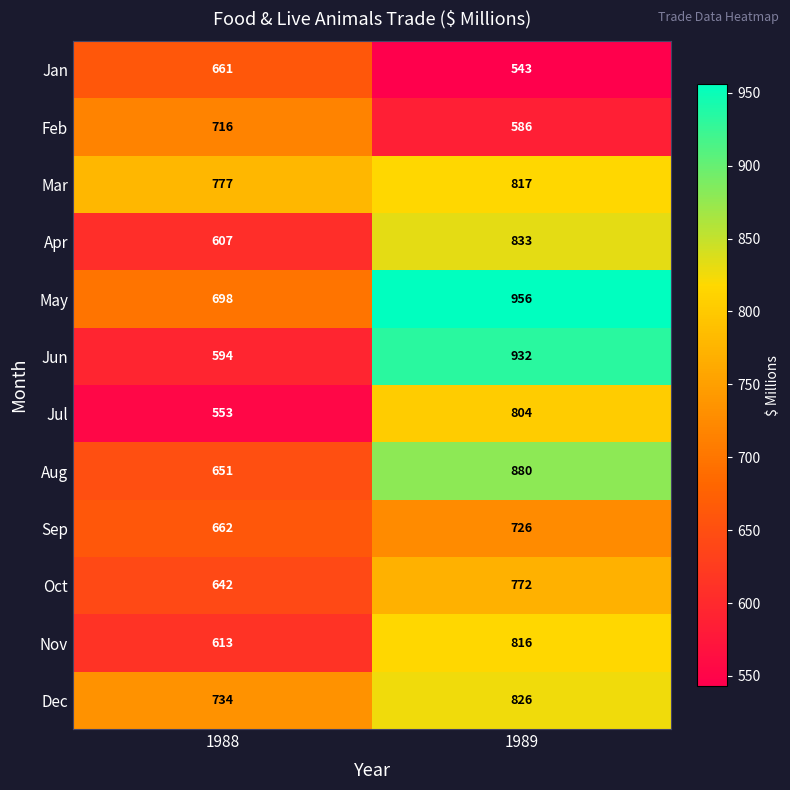

At which label does Dec reach its peak?

1989